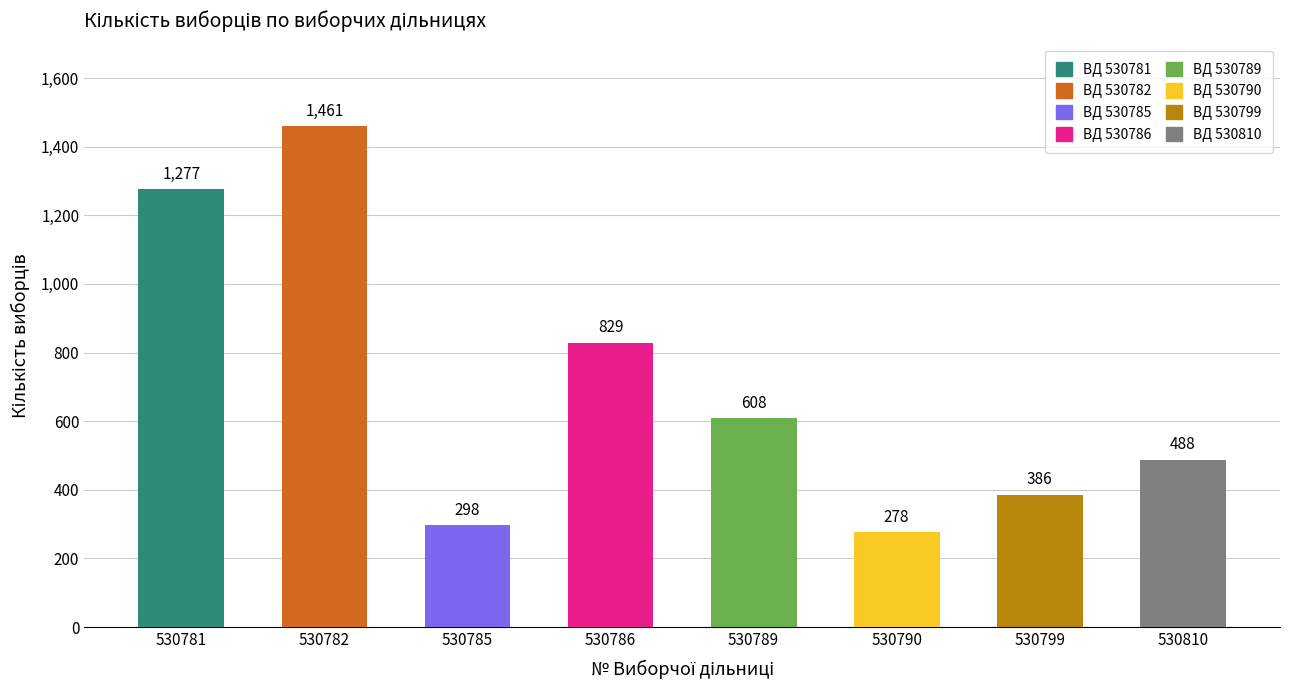

What is the minimum value shown in the chart?

278